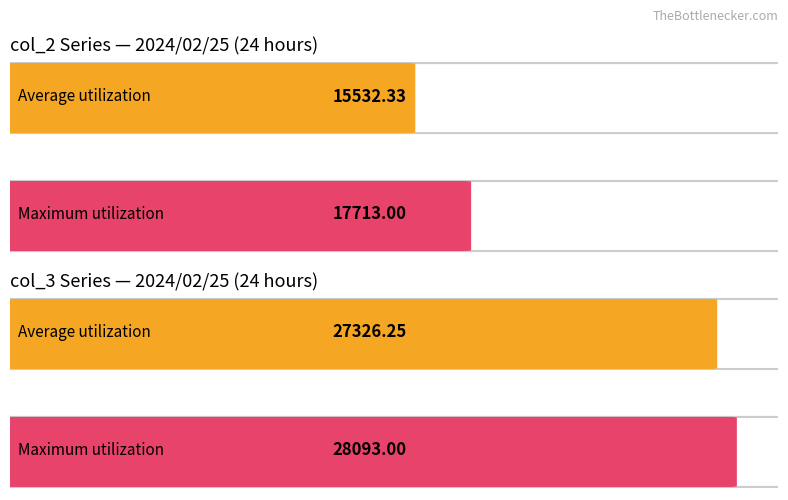

Which series has the largest total across all categories?

col_3